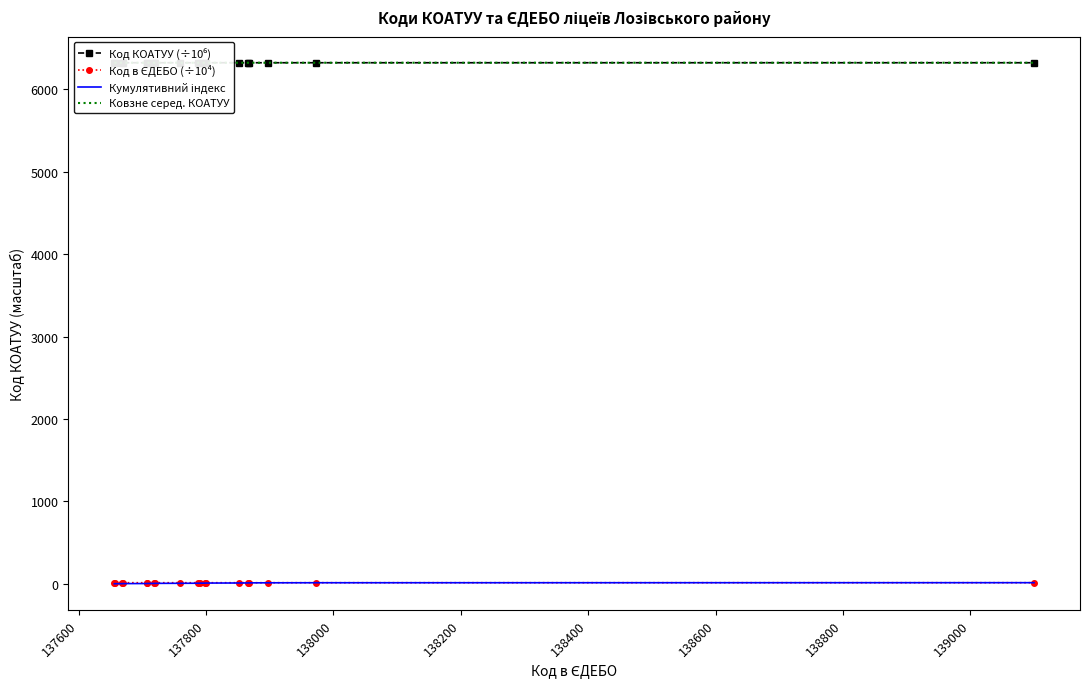

What is the smallest value displayed?

0.7